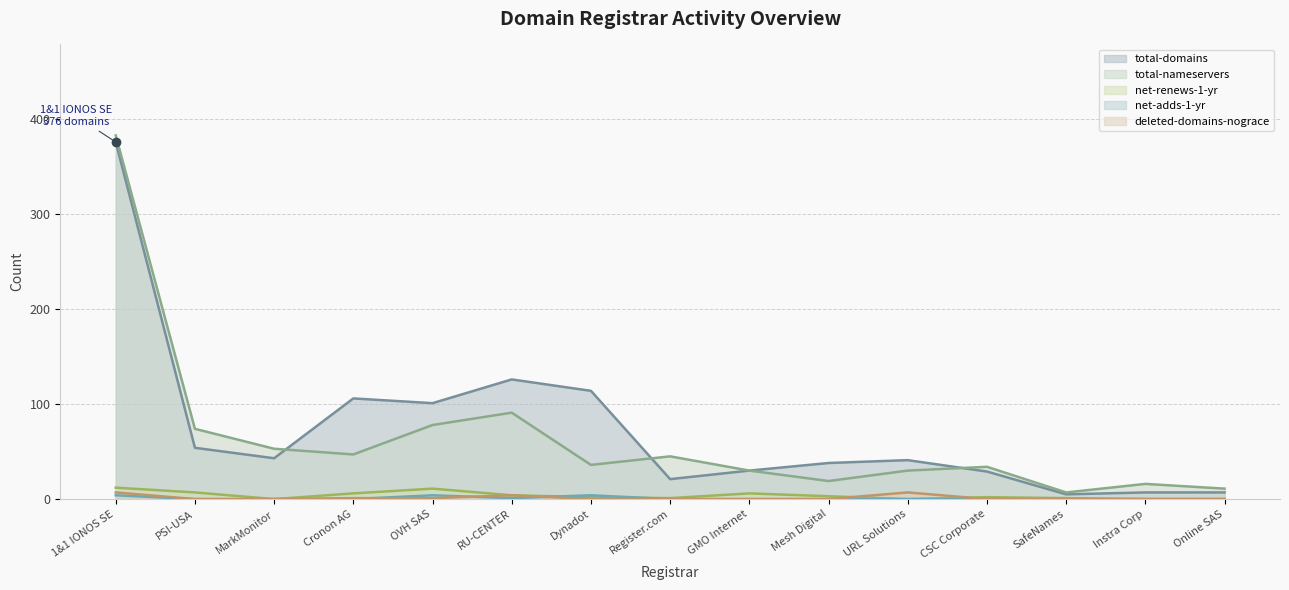

Rank the series by their maximum value, from highest to lowest.

total-nameservers, total-domains, net-renews-1-yr, deleted-domains-nograce, net-adds-1-yr